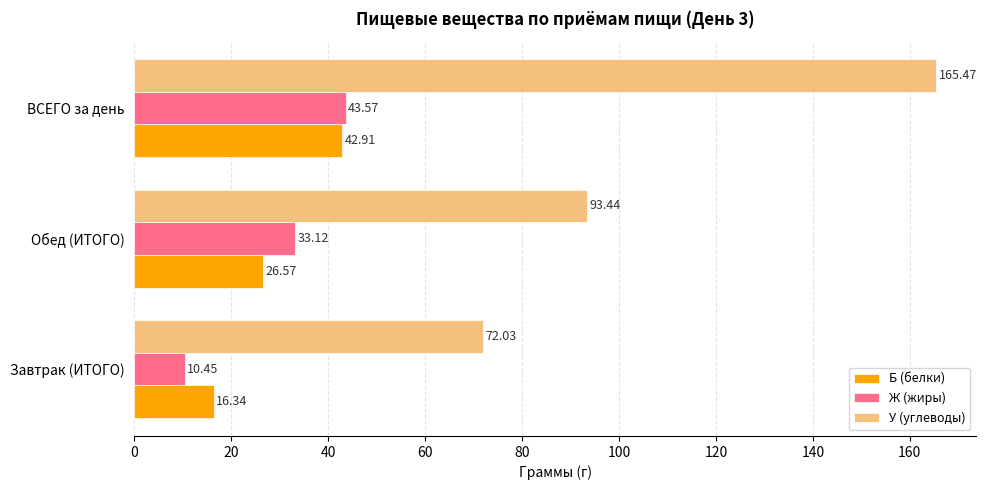

List the labels in order of Б (белки) value, smallest first.

Завтрак (ИТОГО), Обед (ИТОГО), ВСЕГО за день